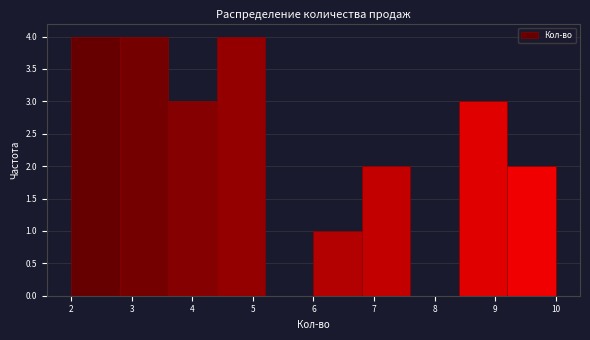

Reading left to right, list every bar in this chart as the range it spans on the x-axis followed by its height. The values are not printed on the chart, so give them approximately, as read against the axis.

2.0 to 2.8: 4
2.8 to 3.6: 4
3.6 to 4.4: 3
4.4 to 5.2: 4
5.2 to 6.0: 0
6.0 to 6.8: 1
6.8 to 7.6: 2
7.6 to 8.4: 0
8.4 to 9.2: 3
9.2 to 10.0: 2